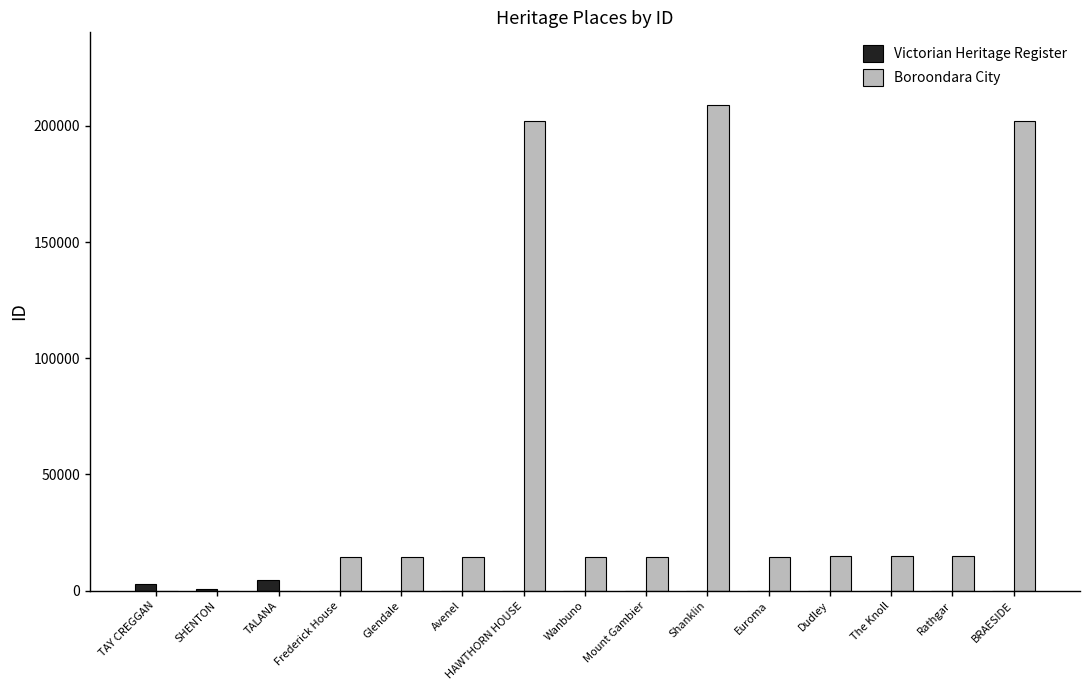

Which category has the highest value across all series?

Shanklin